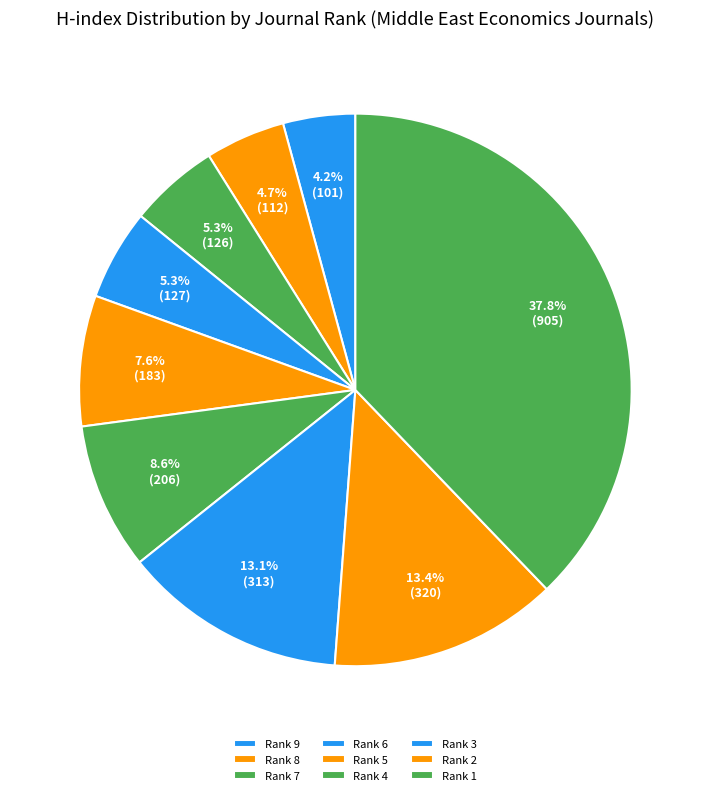

Count the number of slices in the pie.

9